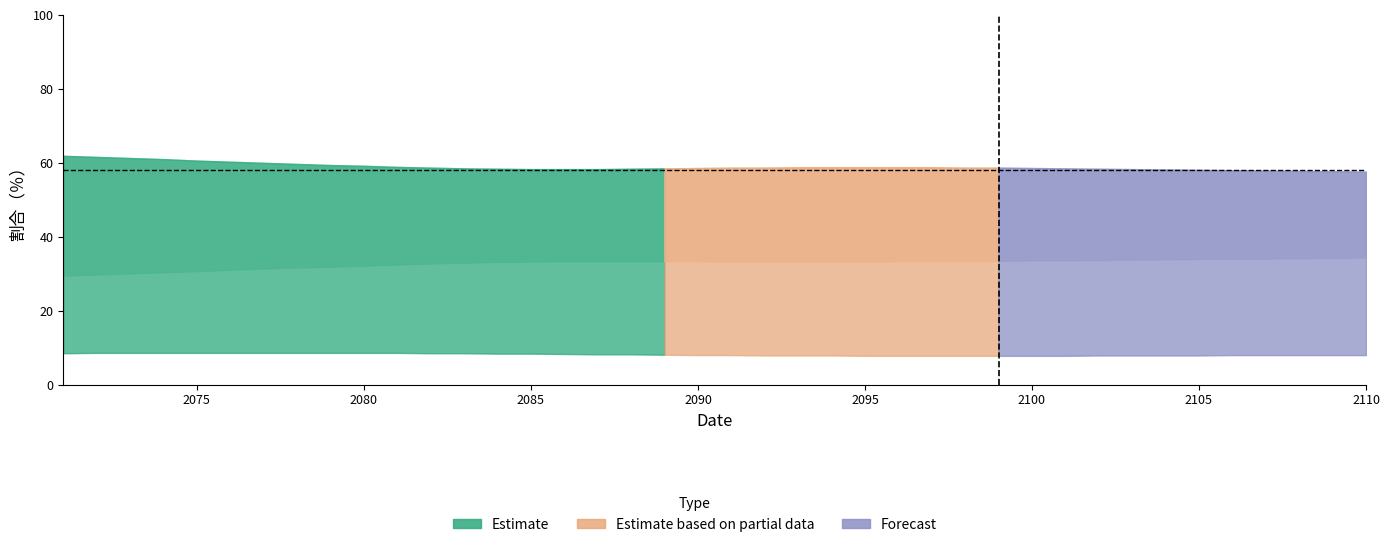

What is the minimum value shown in the chart?

7.8